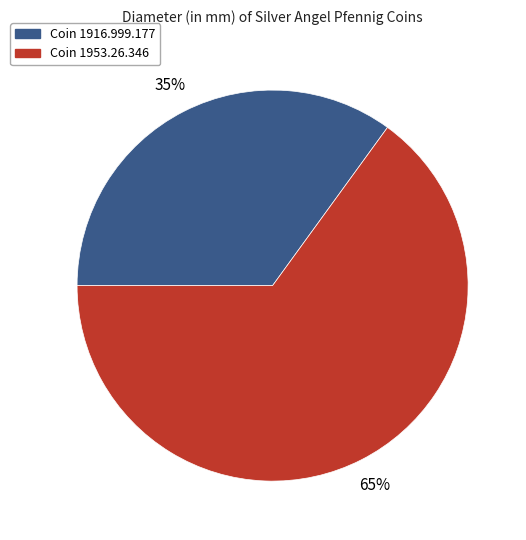

Is there a majority slice in this chart?

Yes